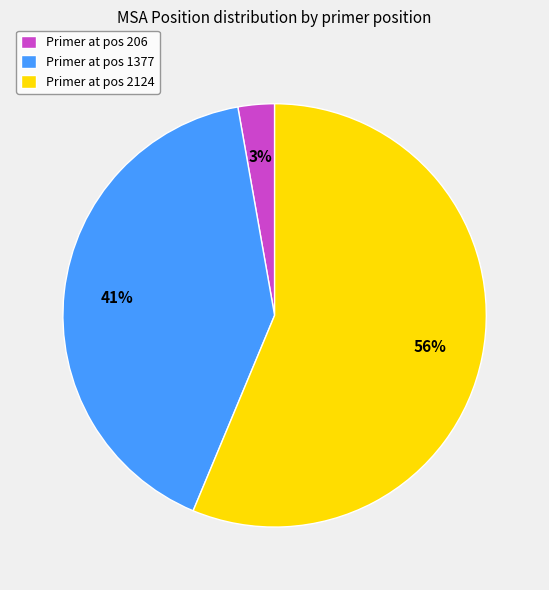

True or false: Primer at pos 1377 accounts for 41% of the total.

True